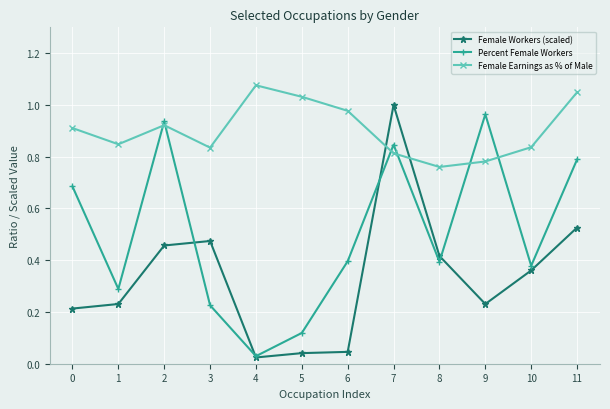

True or false: Percent Female Workers has more than 1 interior local peaks.

True